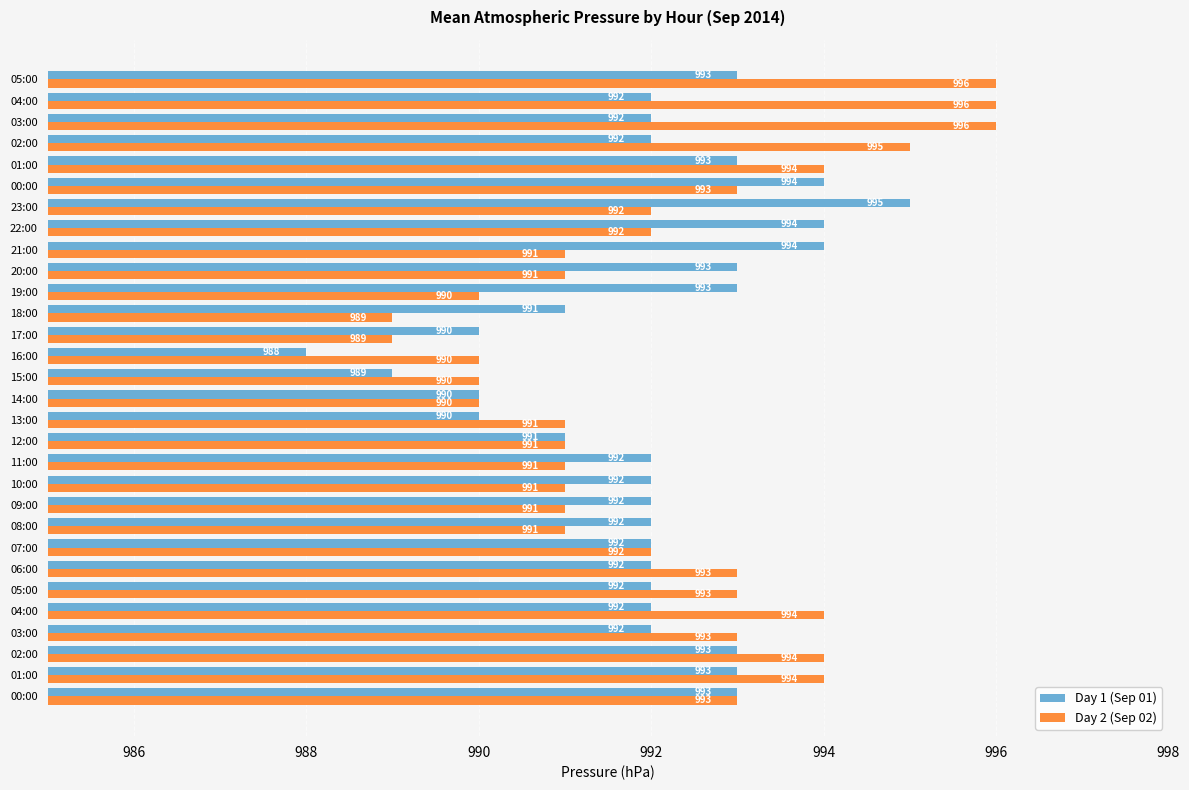

Count the Day 2 (Sep 02) values in the range 991 to 994.

20